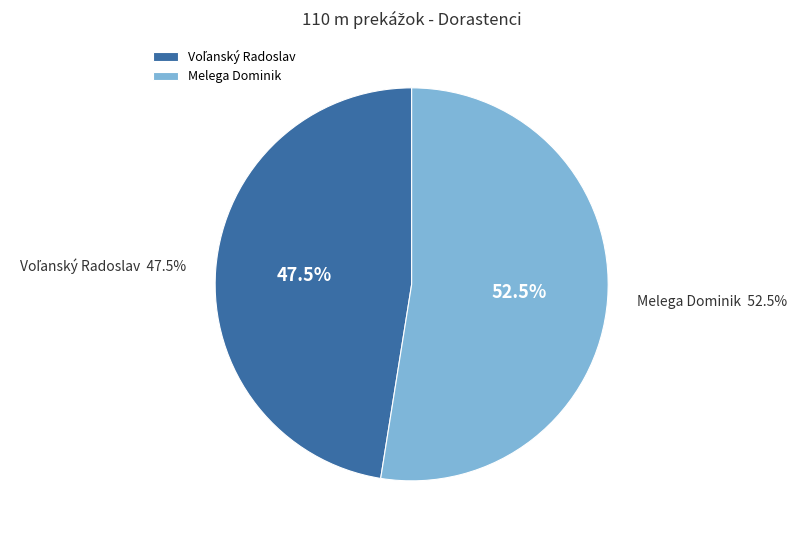

To the nearest percent, what is the average slice percentage?

50%